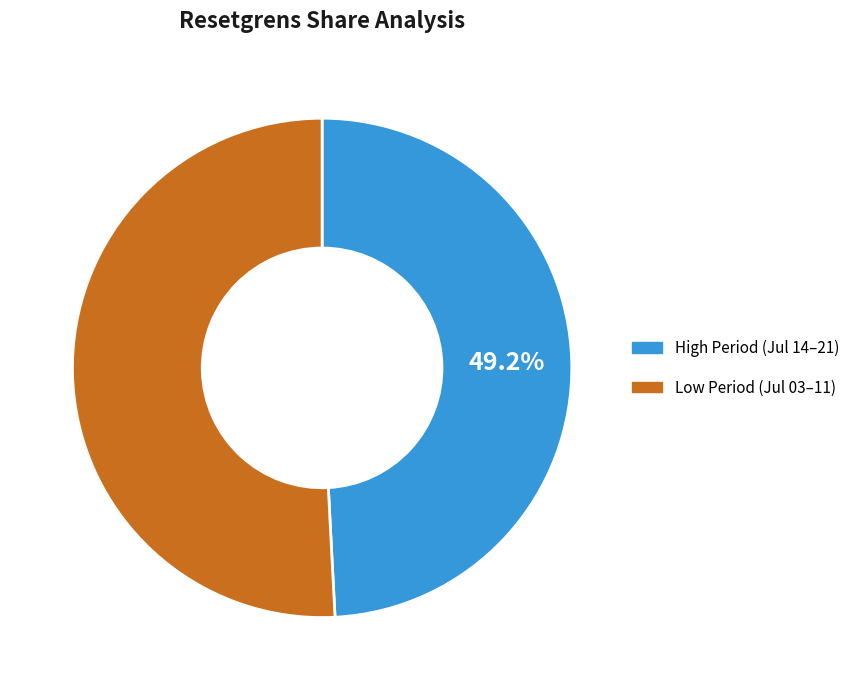

Is there any slice that represents more than half of the pie?

Yes